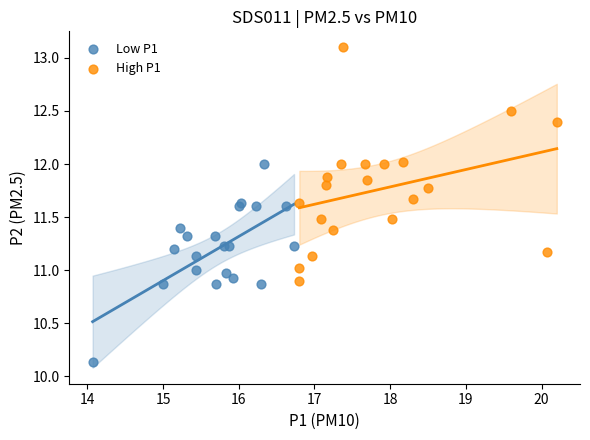

Which series reaches the maximum Y coordinate?

High P1